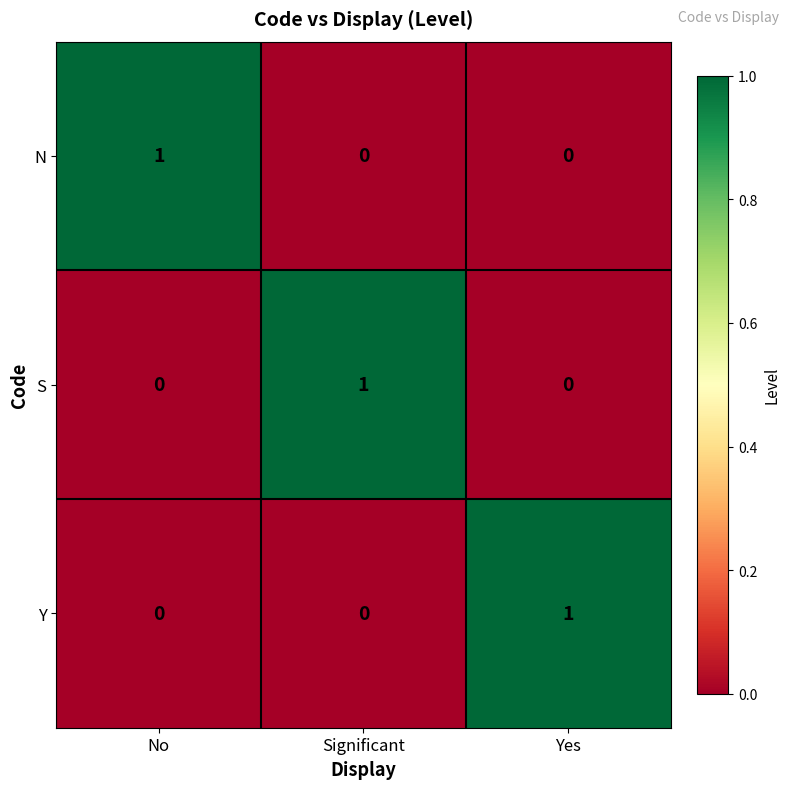

The Y series shows 1 at Yes. True or false?

True